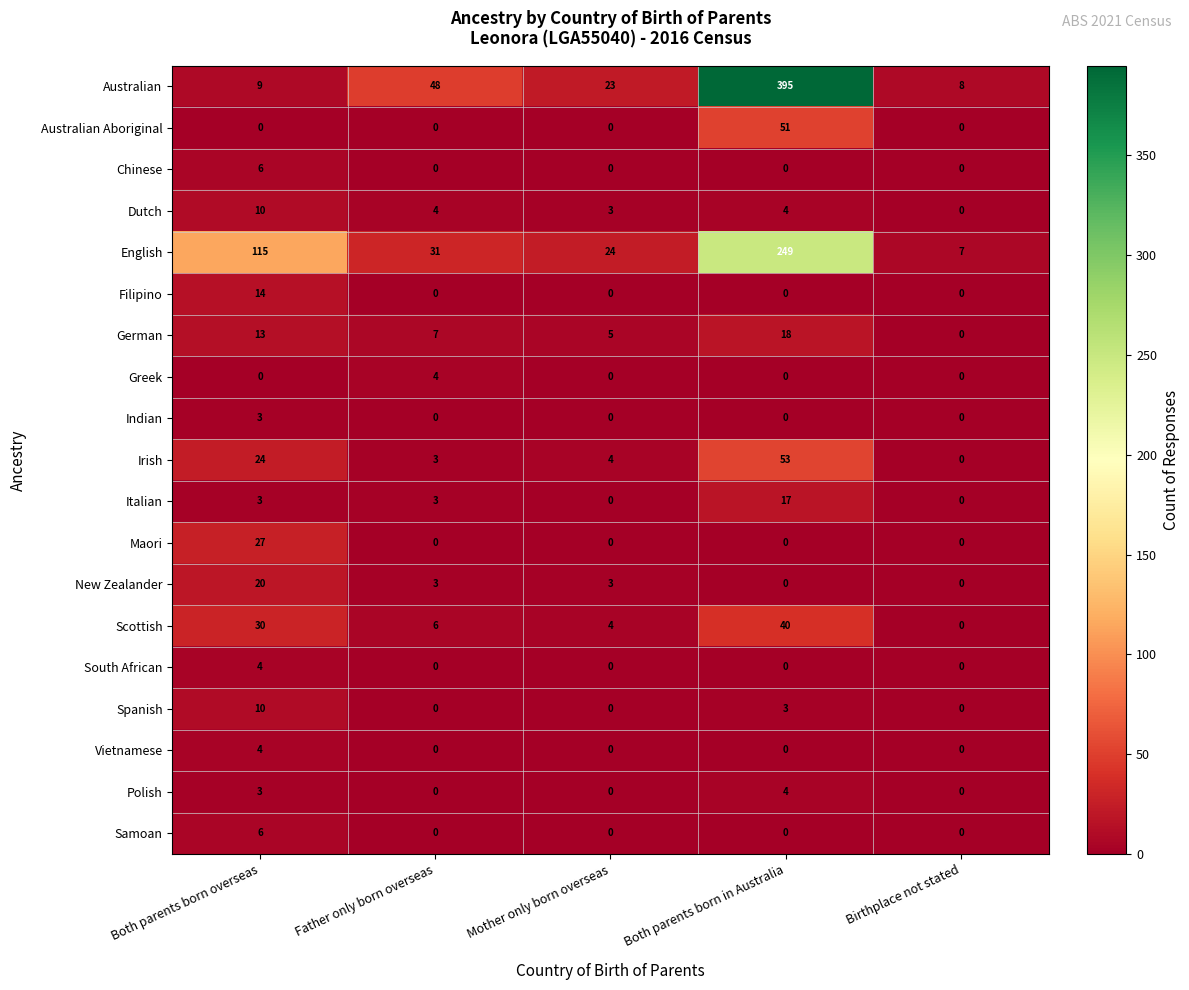

At which label is Scottish closest to 20?

Both parents born overseas